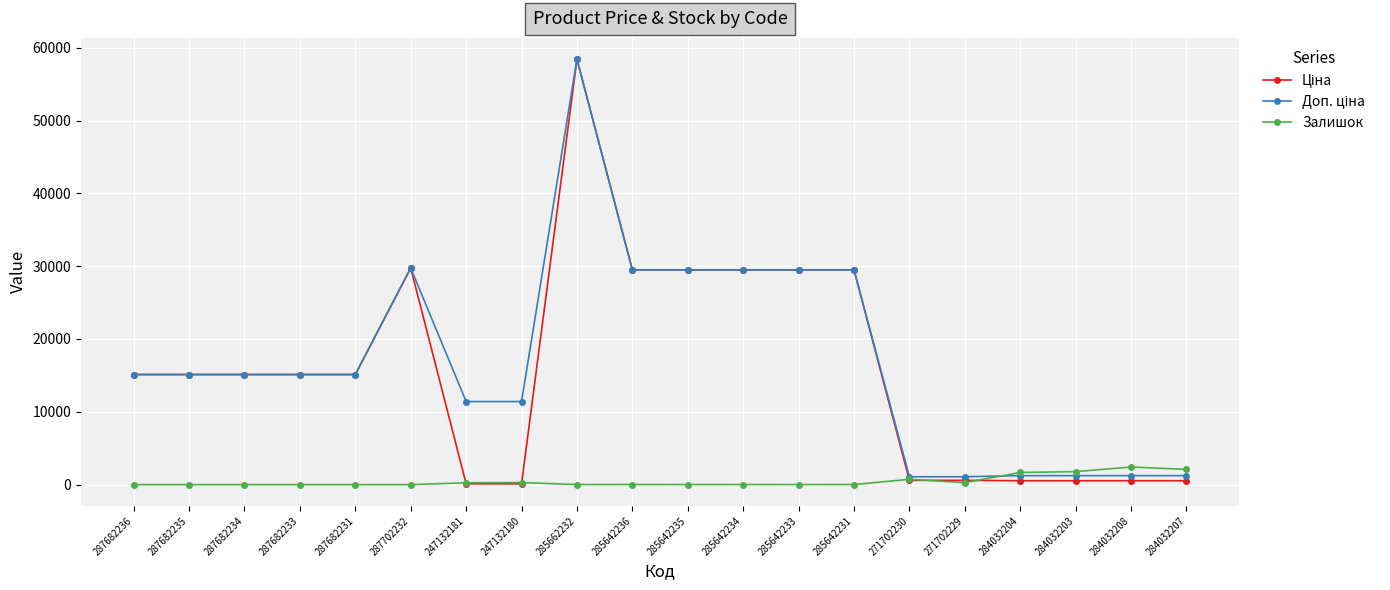

True or false: Залишок has more than 1 points higher than both neighbors.

True